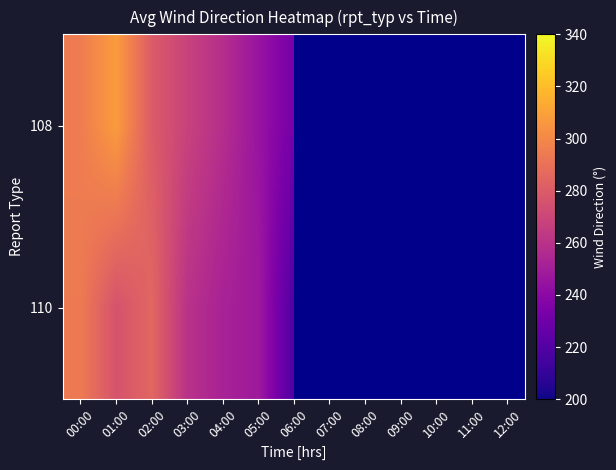

How many distinct data groups are displayed?

2